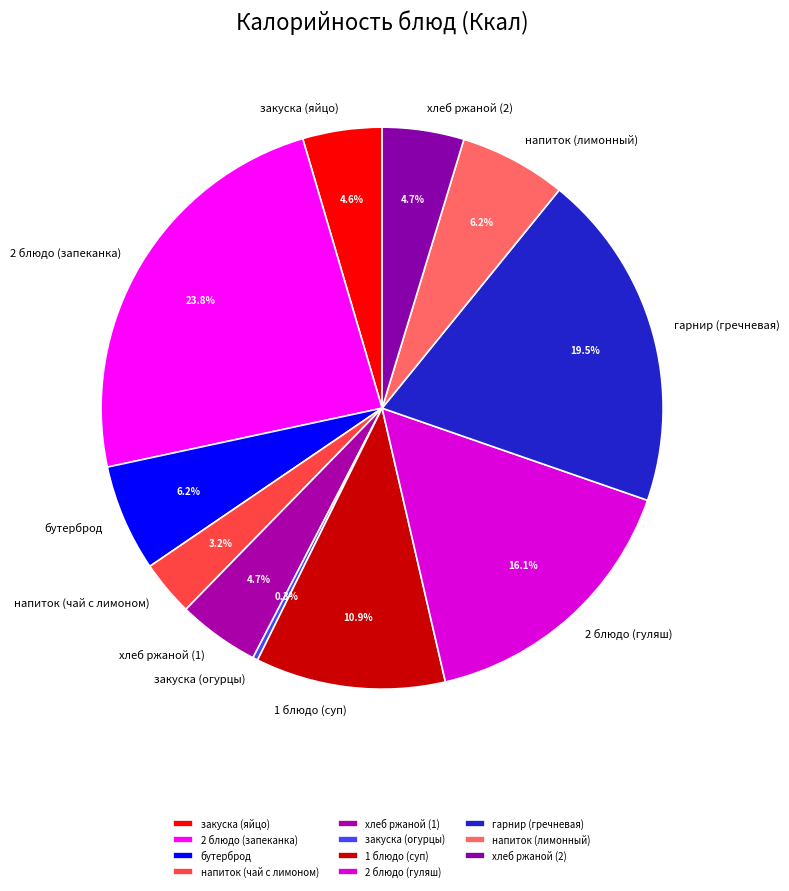

Is закуска (яйцо) the majority of the pie?

No